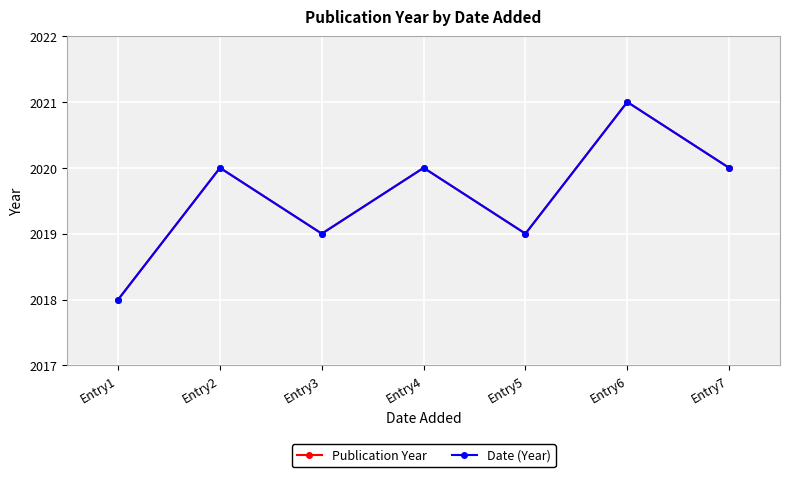

True or false: Date (Year) and Publication Year cross at least once.

False